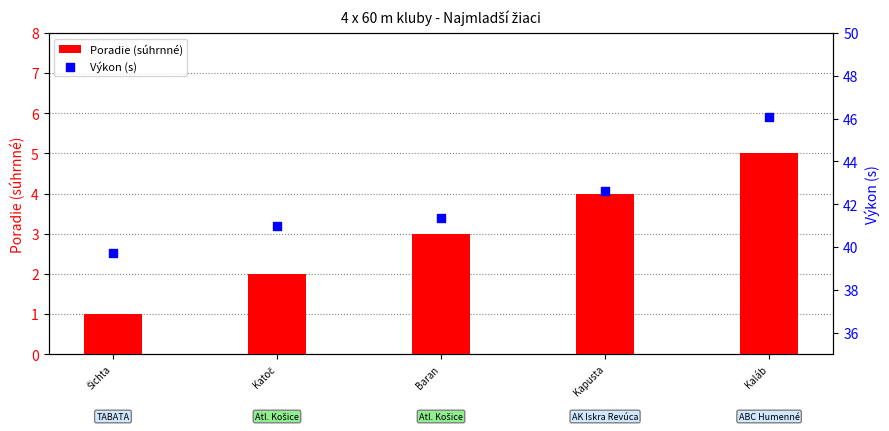

At which category is the sum across all series the highest?

Kaláb